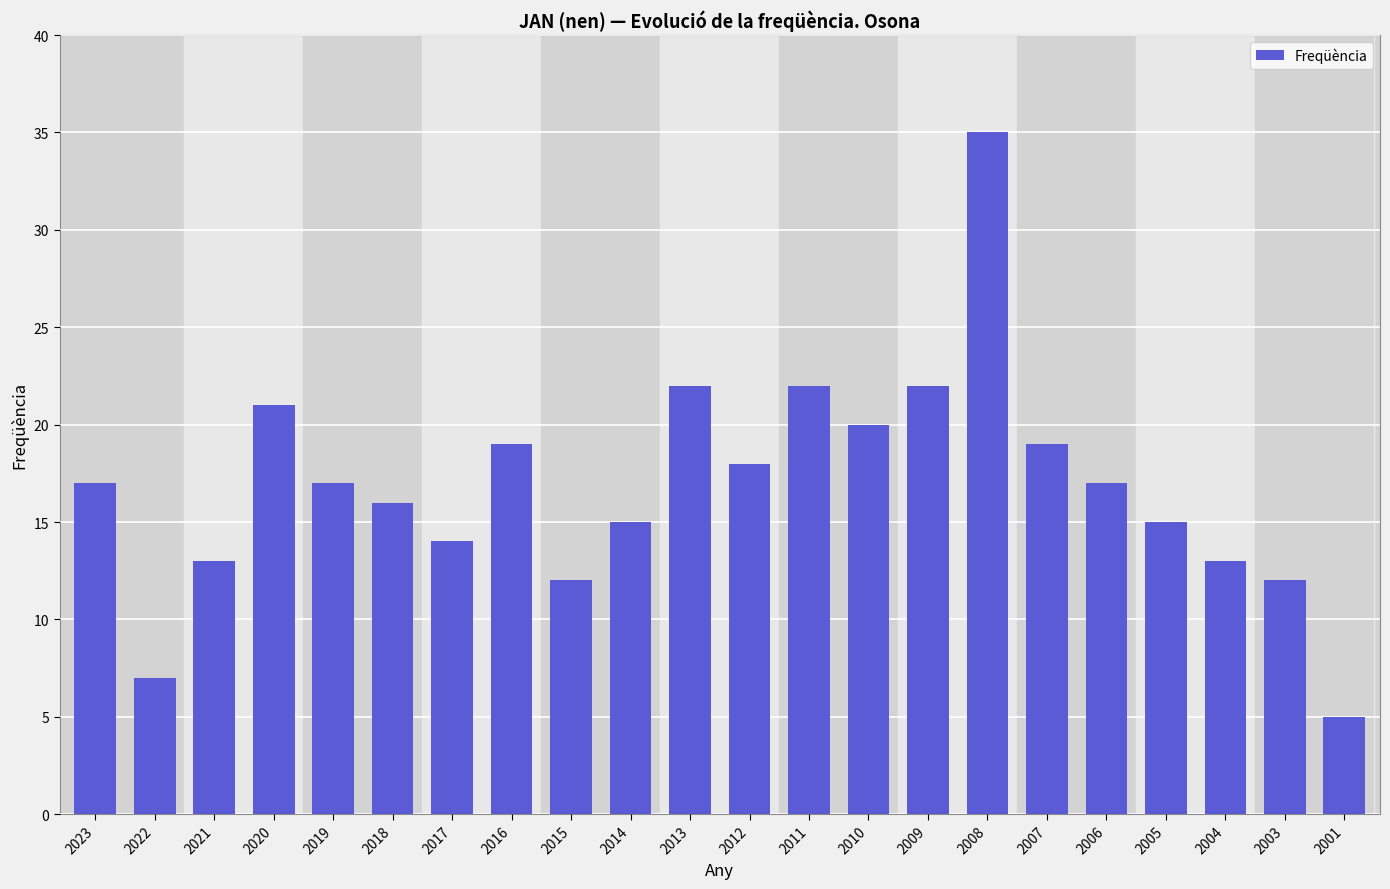

Approximately how many times larger is the value at 2022 compared to 2009?

0.3